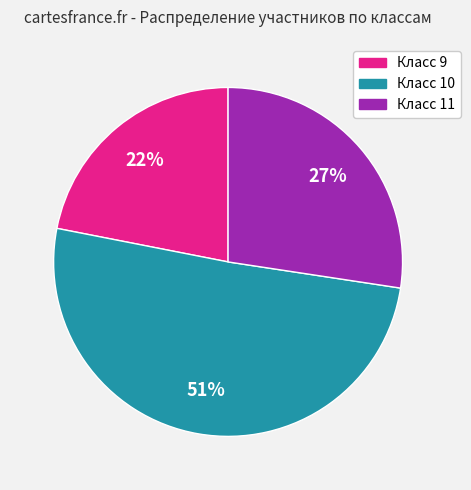

Is the sum of Класс 11 and Класс 9 greater than half?

No